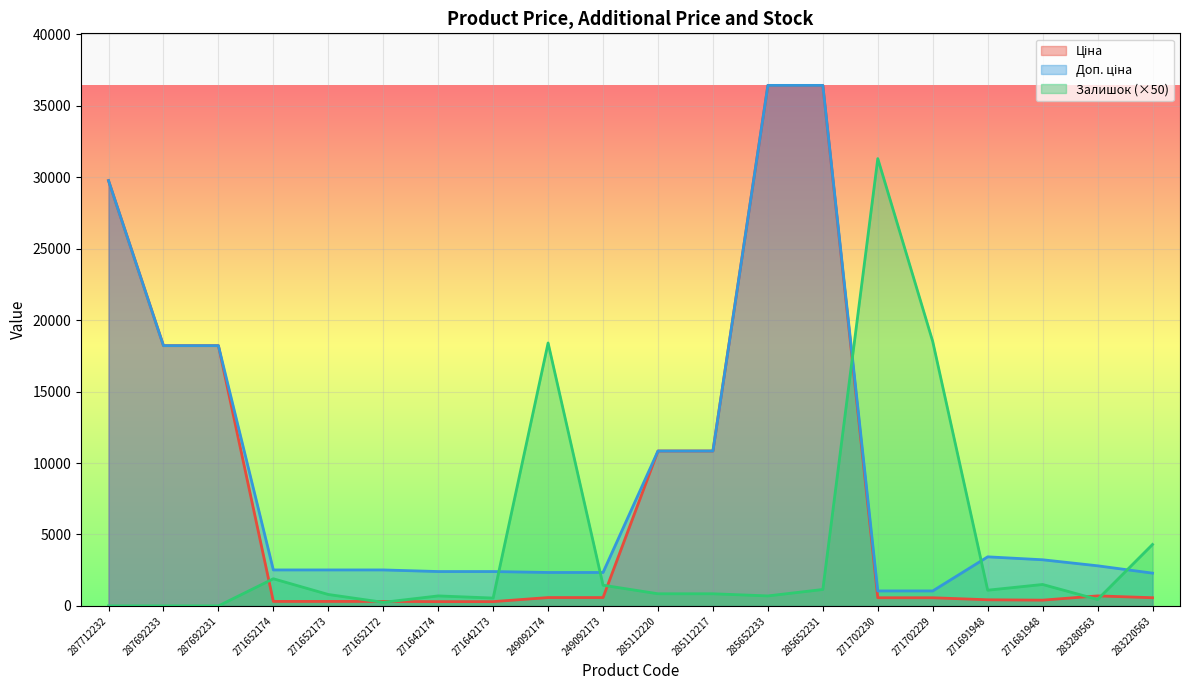

What is the maximum value shown in the chart?

36424.0